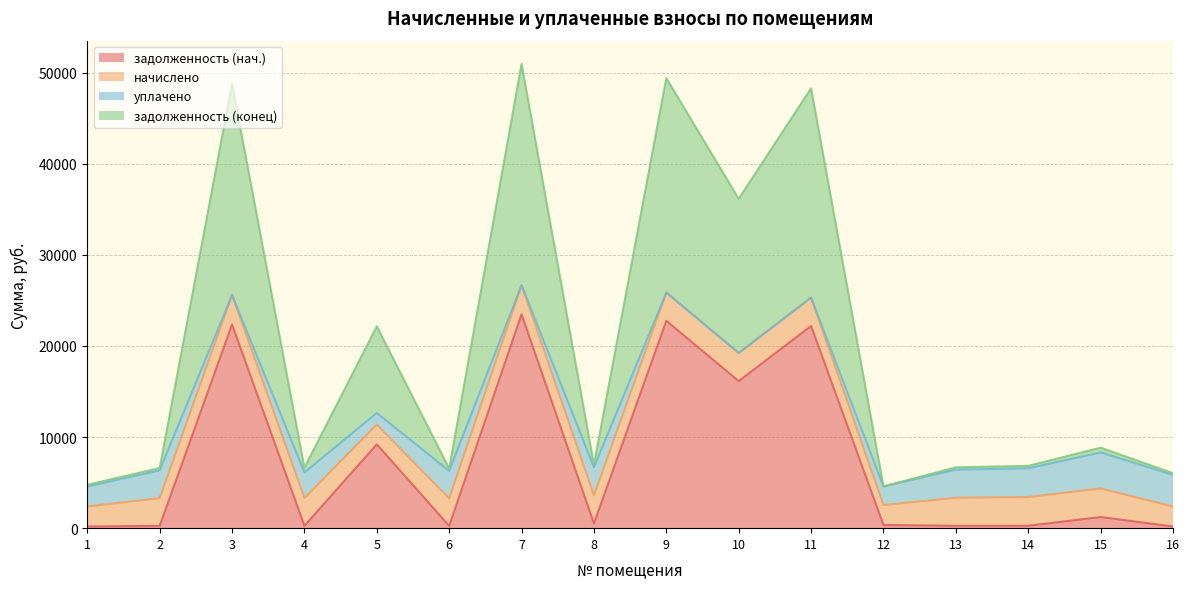

What is the total value across all series at 5?

22140.9